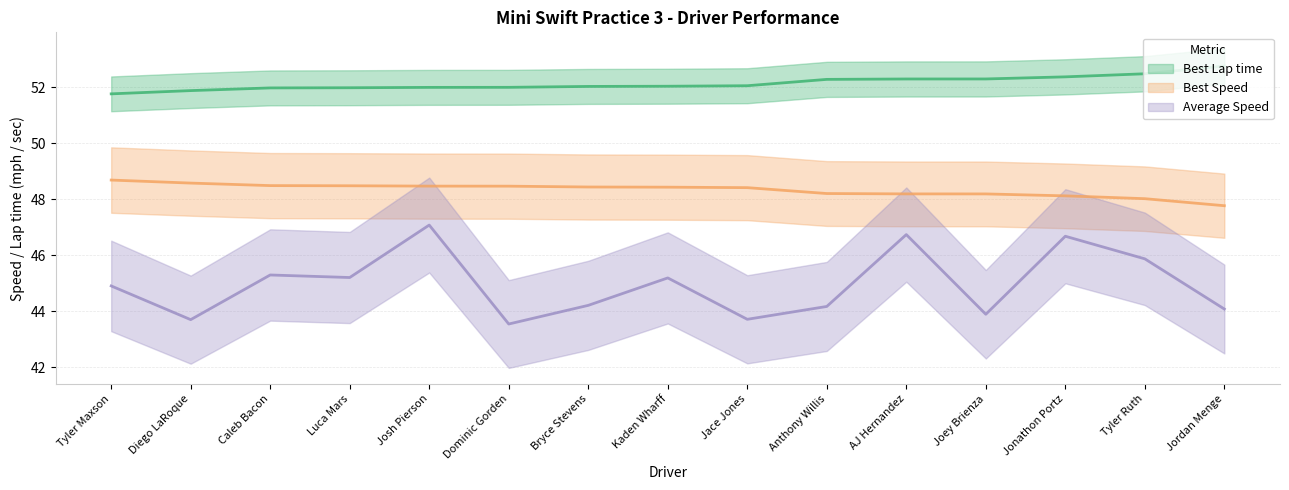

Rank the categories by Best Lap time value from highest to lowest.

Jordan Menge, Tyler Ruth, Jonathon Portz, Joey Brienza, AJ Hernandez, Anthony Willis, Jace Jones, Kaden Wharff, Bryce Stevens, Dominic Gorden, Josh Pierson, Luca Mars, Caleb Bacon, Diego LaRoque, Tyler Maxson